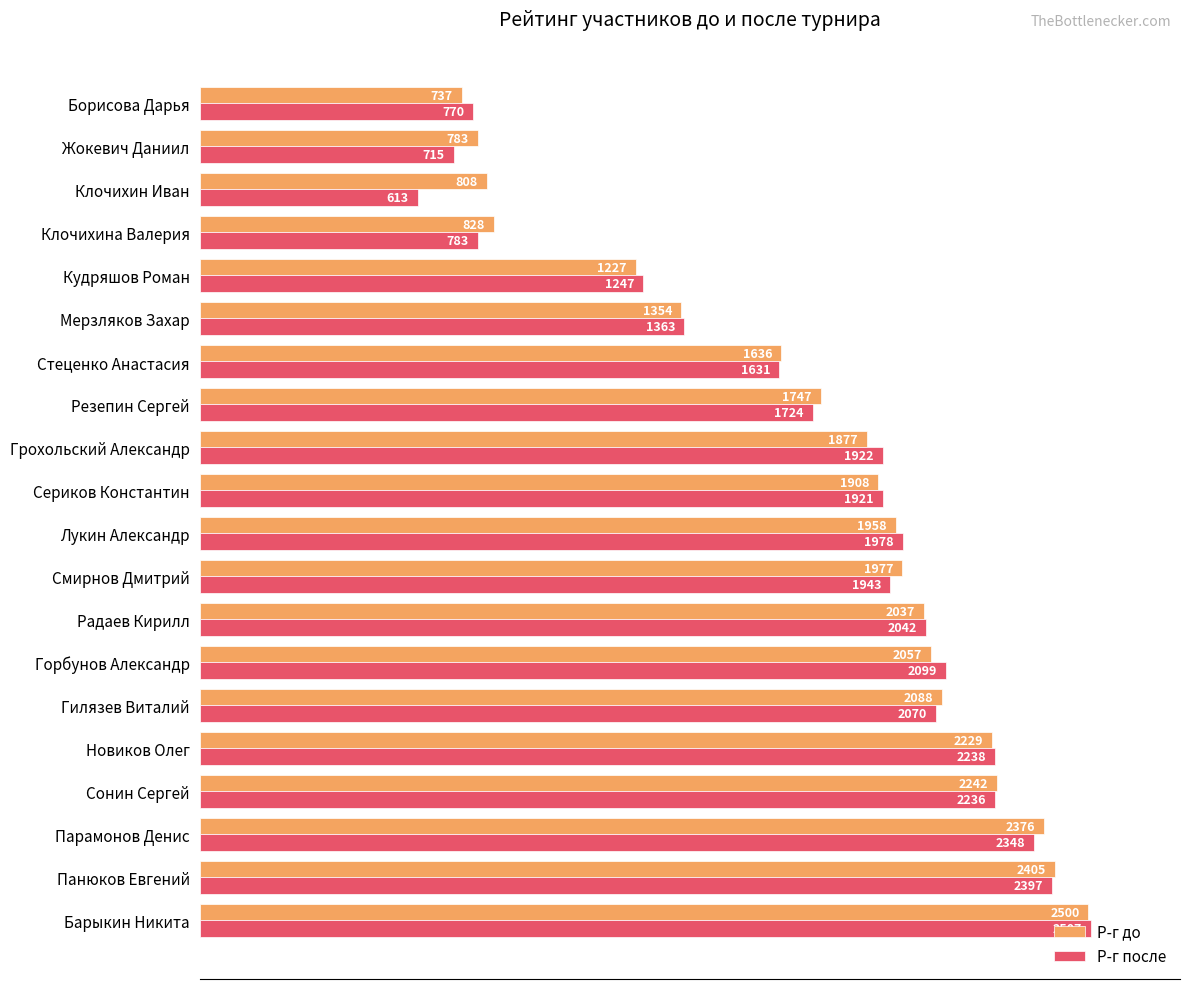

What position from the left is Клочихина Валерия?

17